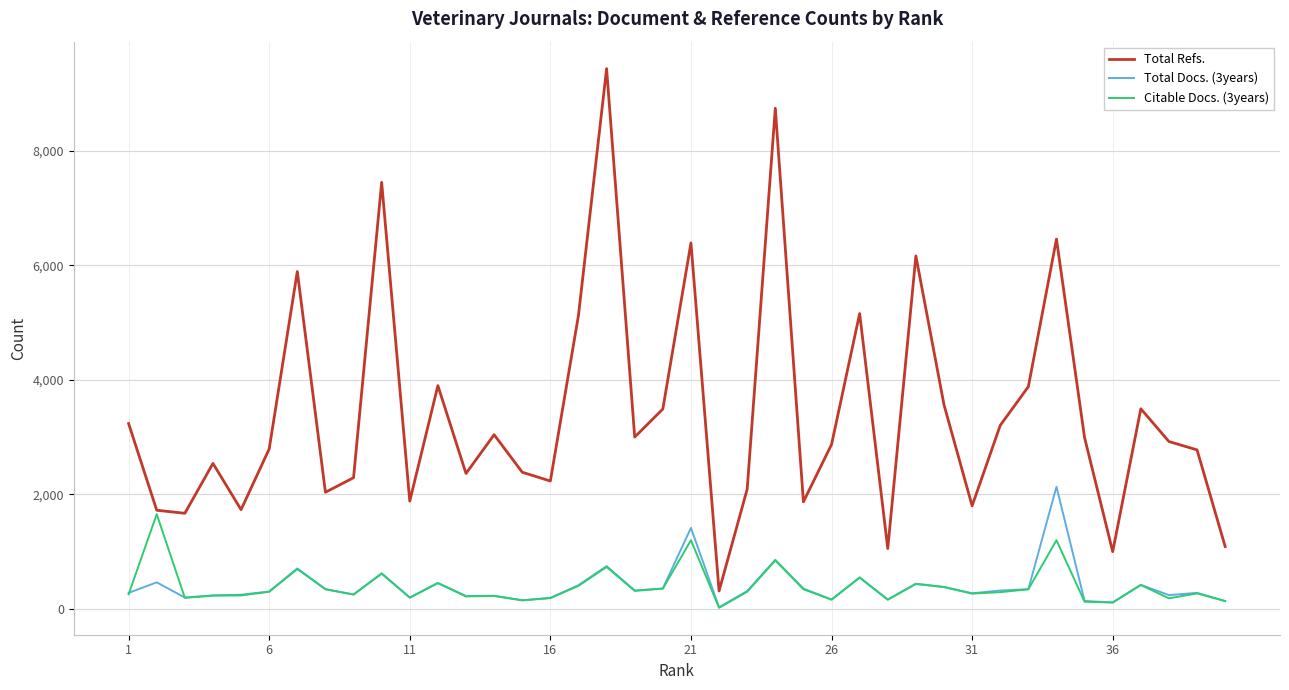

What is the maximum value shown in the chart?

9433